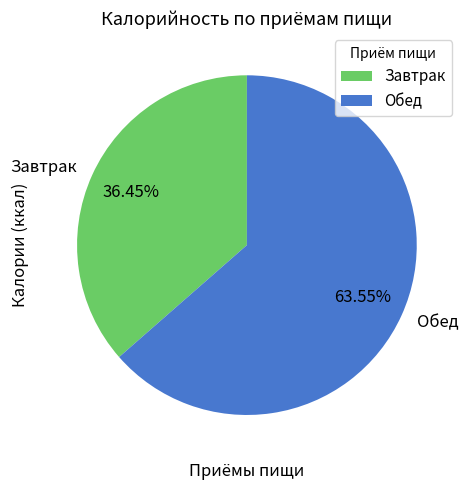

Does Обед represent more than half of the total?

Yes